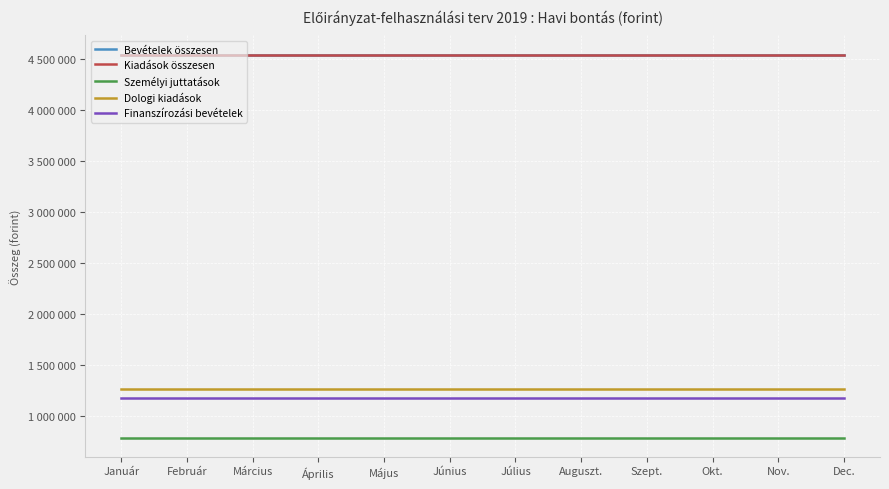

Does the chart display data point markers on the line(s)?

No